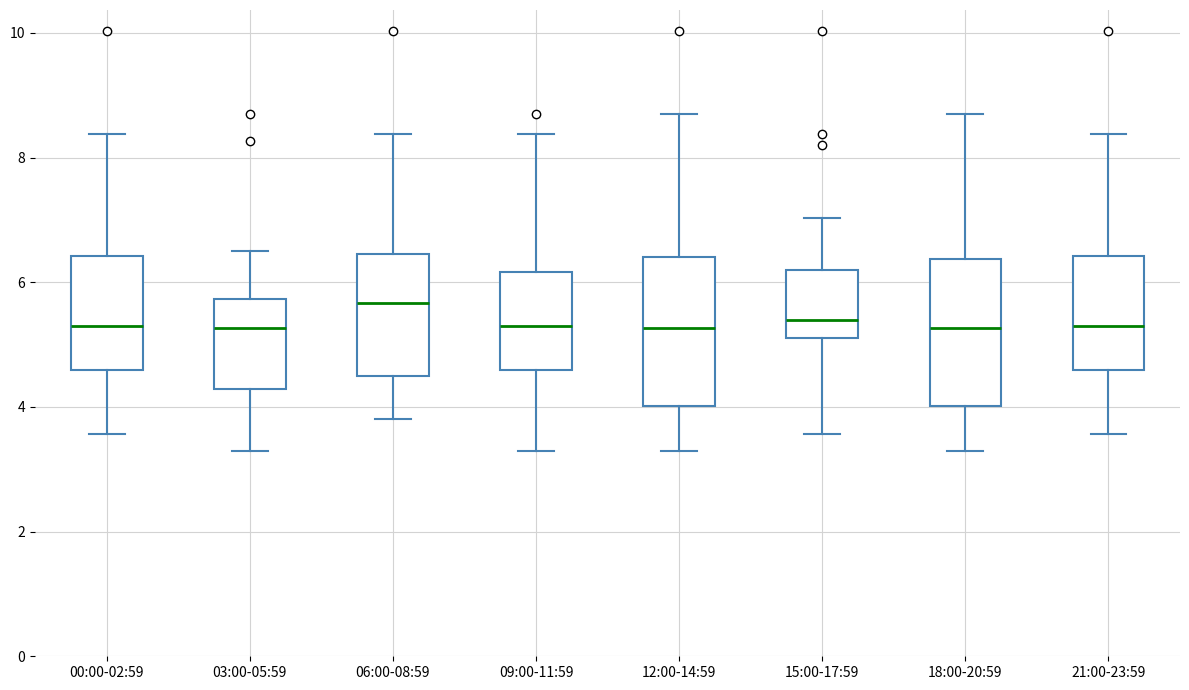

Reading left to right, read every box against the y-axis: the position of its median line, the range the box covers, and the ends of its whiskers. The values are not printed on the chart, so give them approximately, as read against the axis.

00:00-02:59: median 5.4, box 4.6 to 6.4, whiskers 3.6 to 8.4
03:00-05:59: median 5.2, box 4.2 to 5.8, whiskers 3.4 to 6.6
06:00-08:59: median 5.6, box 4.6 to 6.4, whiskers 3.8 to 8.4
09:00-11:59: median 5.4, box 4.6 to 6.2, whiskers 3.4 to 8.4
12:00-14:59: median 5.2, box 4.0 to 6.4, whiskers 3.4 to 8.8
15:00-17:59: median 5.4, box 5.2 to 6.2, whiskers 3.6 to 7.0
18:00-20:59: median 5.2, box 4.0 to 6.4, whiskers 3.4 to 8.8
21:00-23:59: median 5.4, box 4.6 to 6.4, whiskers 3.6 to 8.4